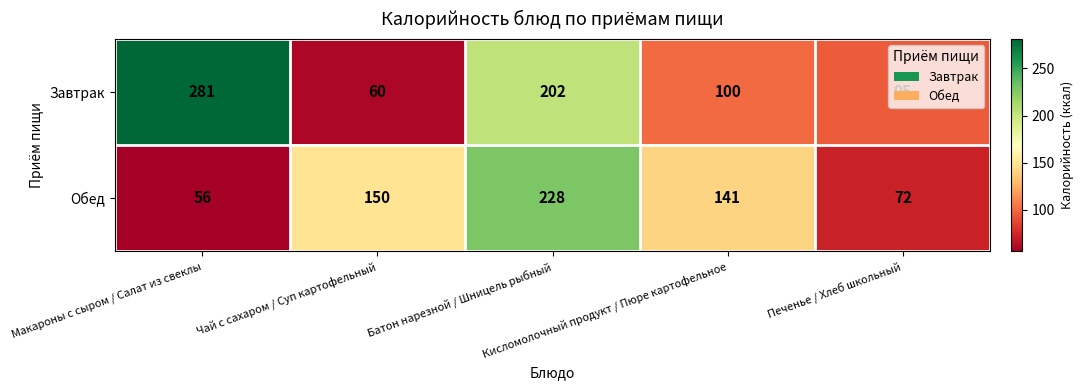

Which label corresponds to the largest value in the chart?

Макароны с сыром / Салат из свеклы